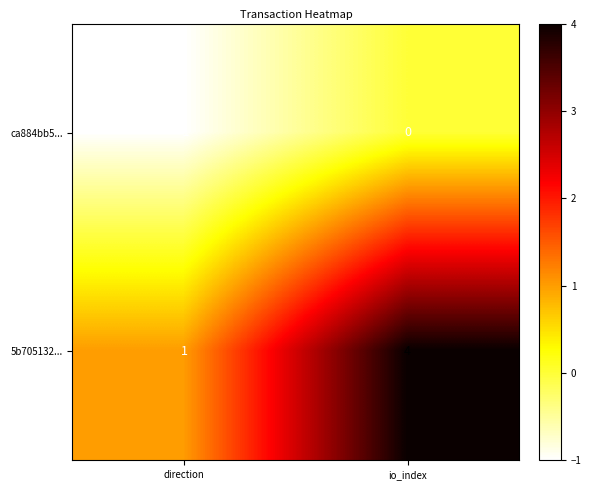

Which series has the largest total across all categories?

5b705132...